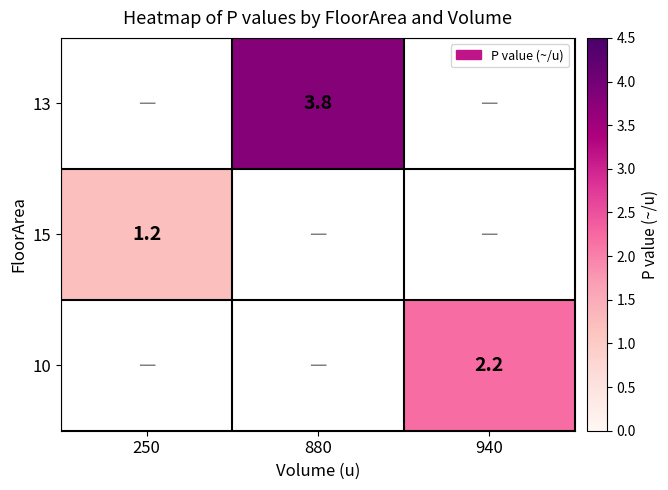

Is it true that 15 equals 1.2 at 250?

True